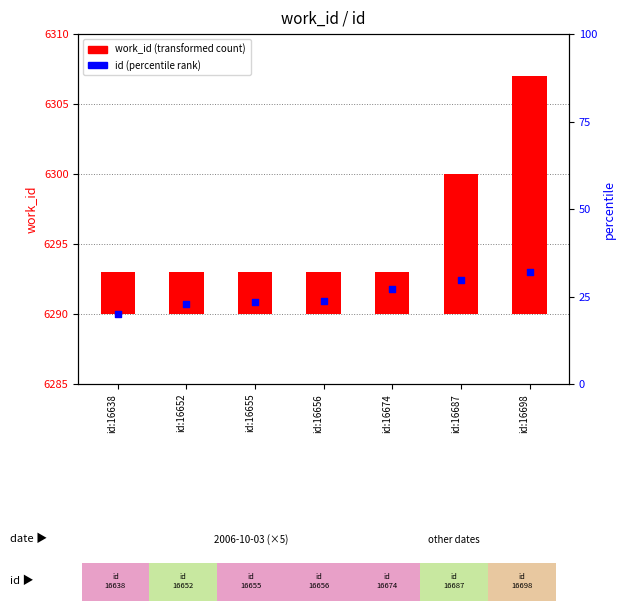

At which category is the sum across all series the highest?

id:16698